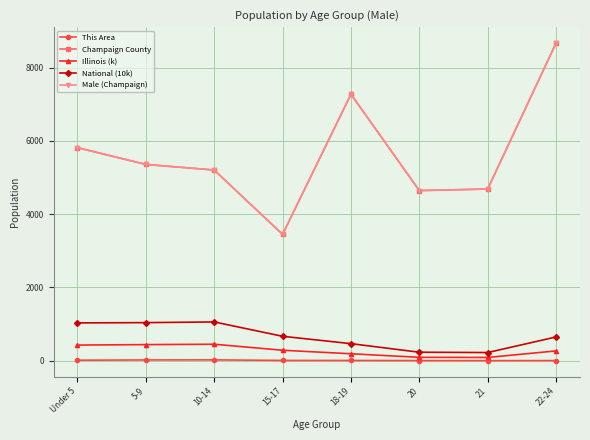

Which series has the widest spread of values?

Champaign County